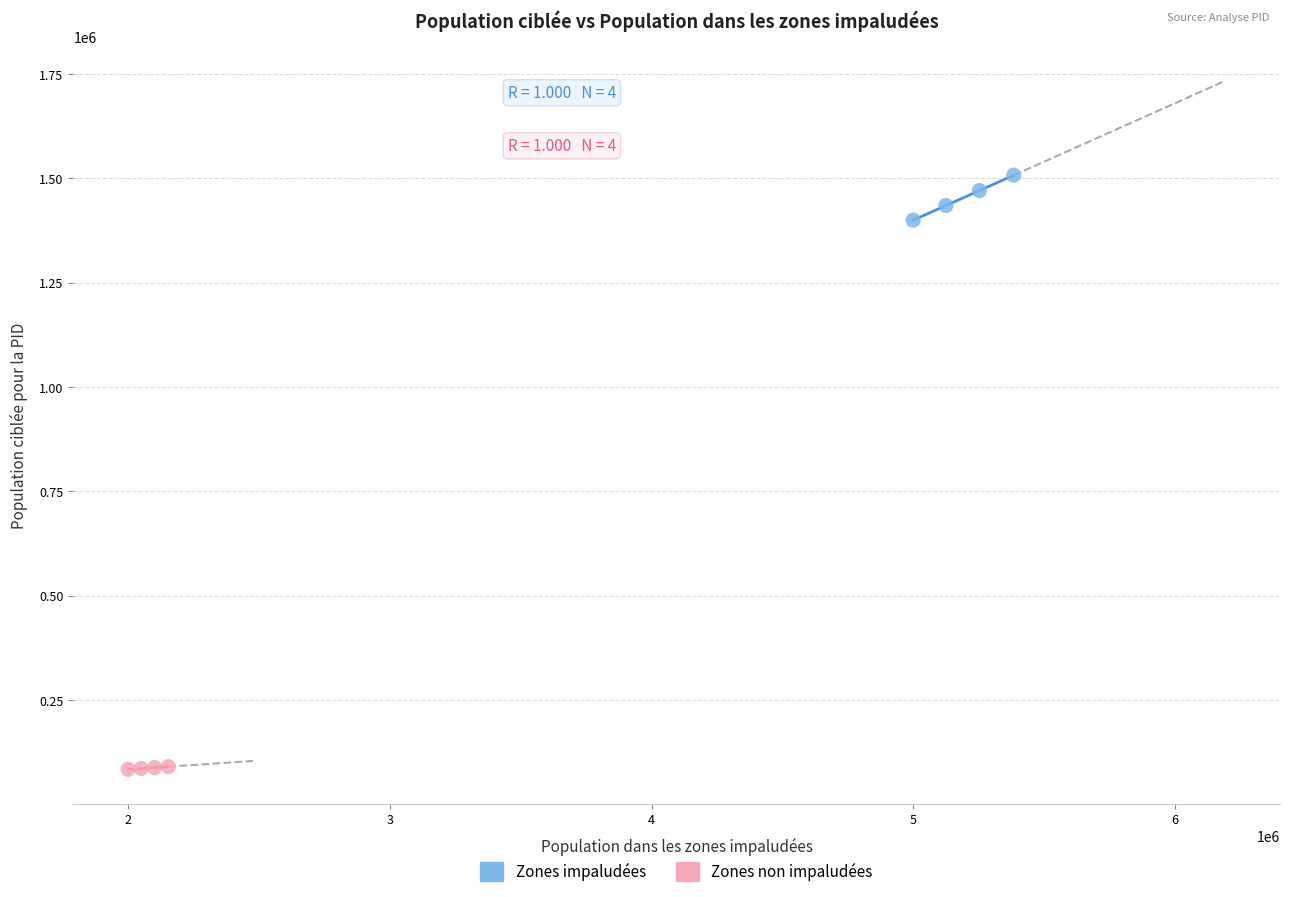

Which series reaches the maximum Y coordinate?

Zones impaludées